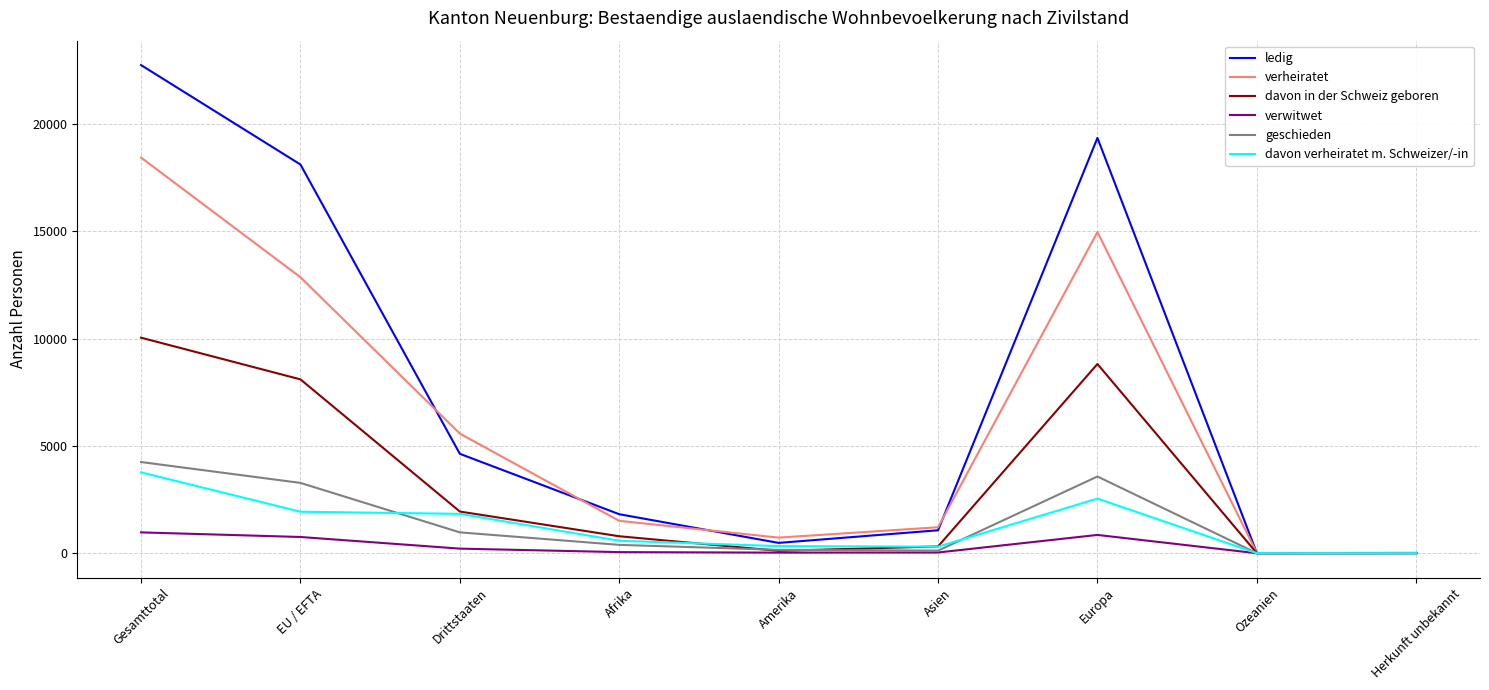

Which series has the largest total across all categories?

ledig